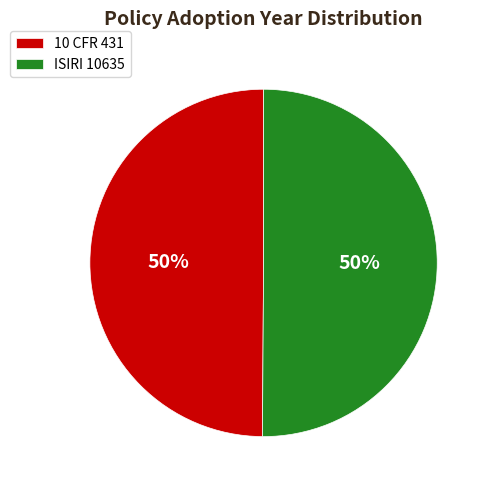

Do 10 CFR 431 and ISIRI 10635 together represent more than half of the pie?

Yes